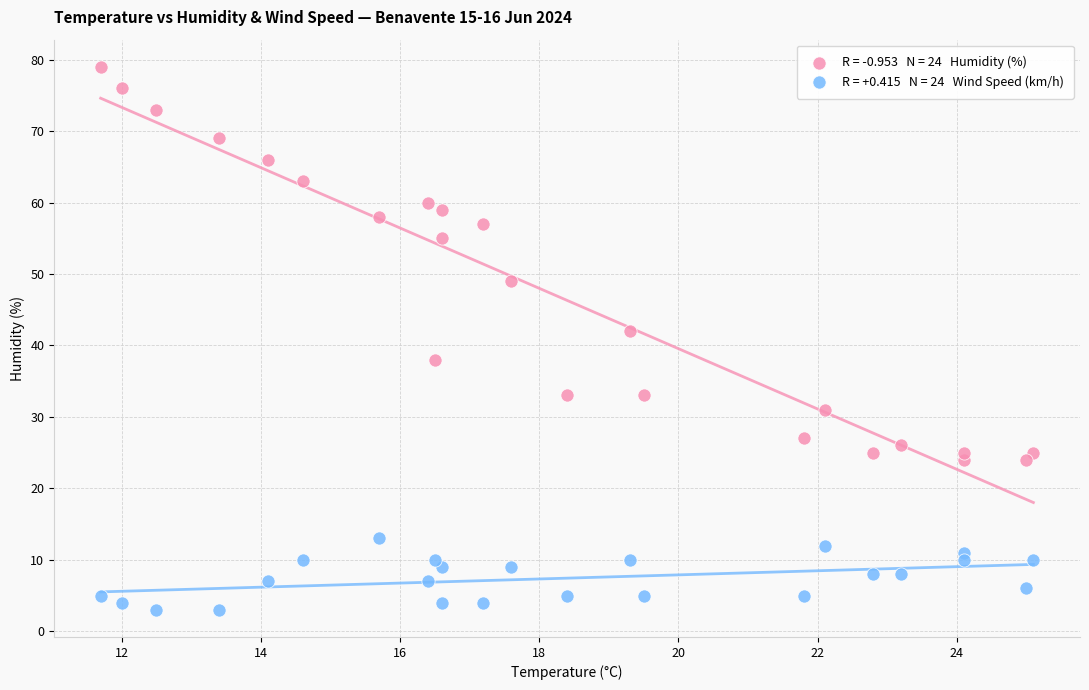

Across all data points, what is the range of Y values (max minus min)?

76